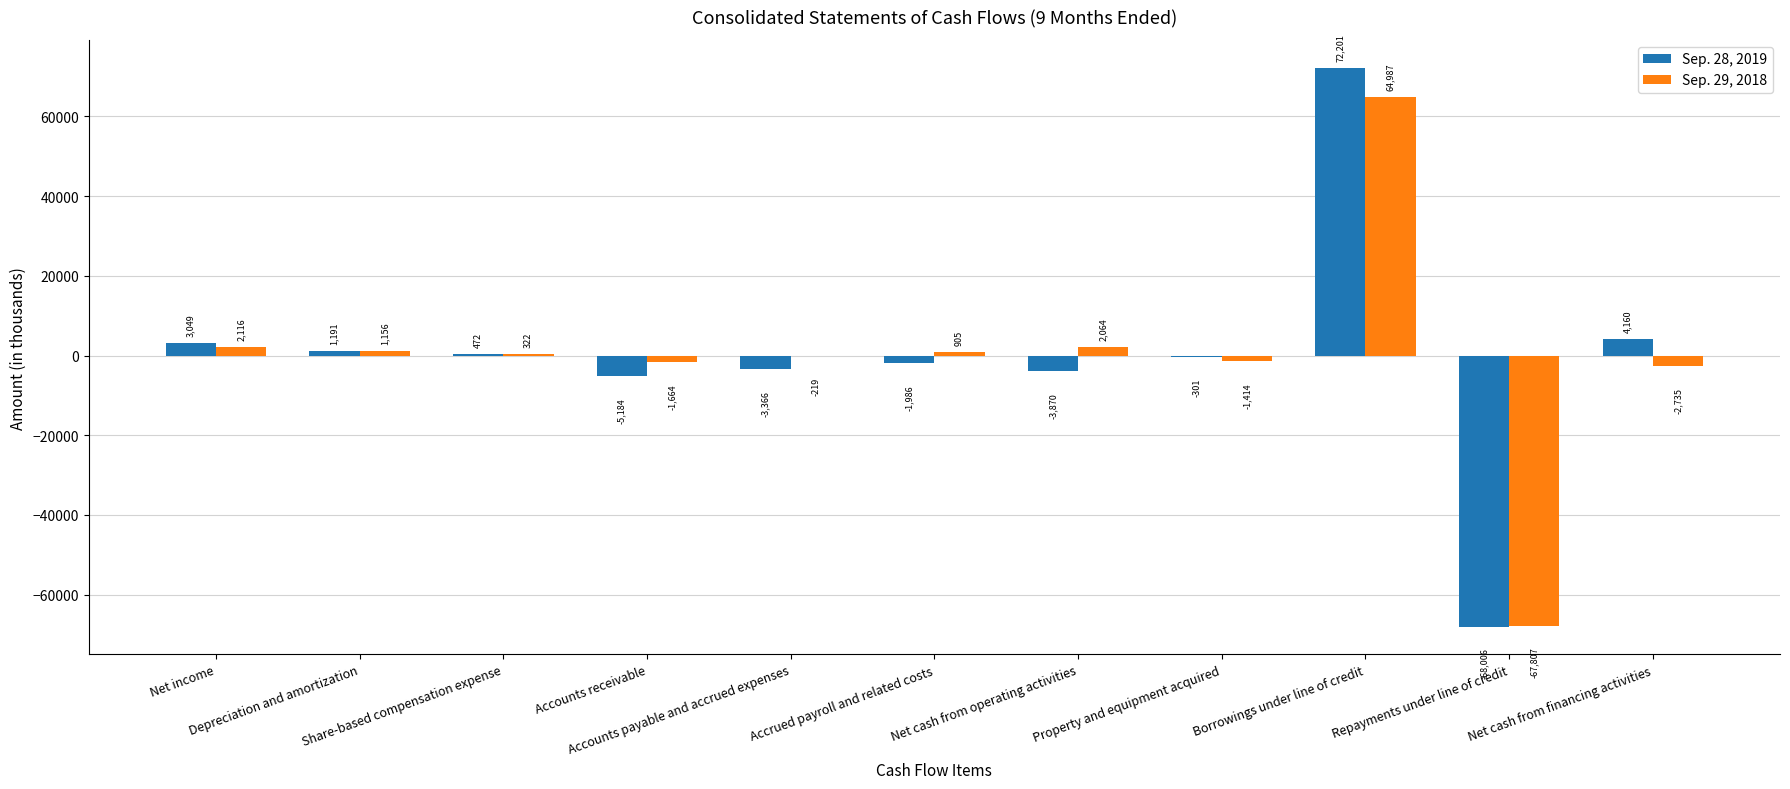

Which category has the highest value in the Sep. 29, 2018 series?

Borrowings under line of credit